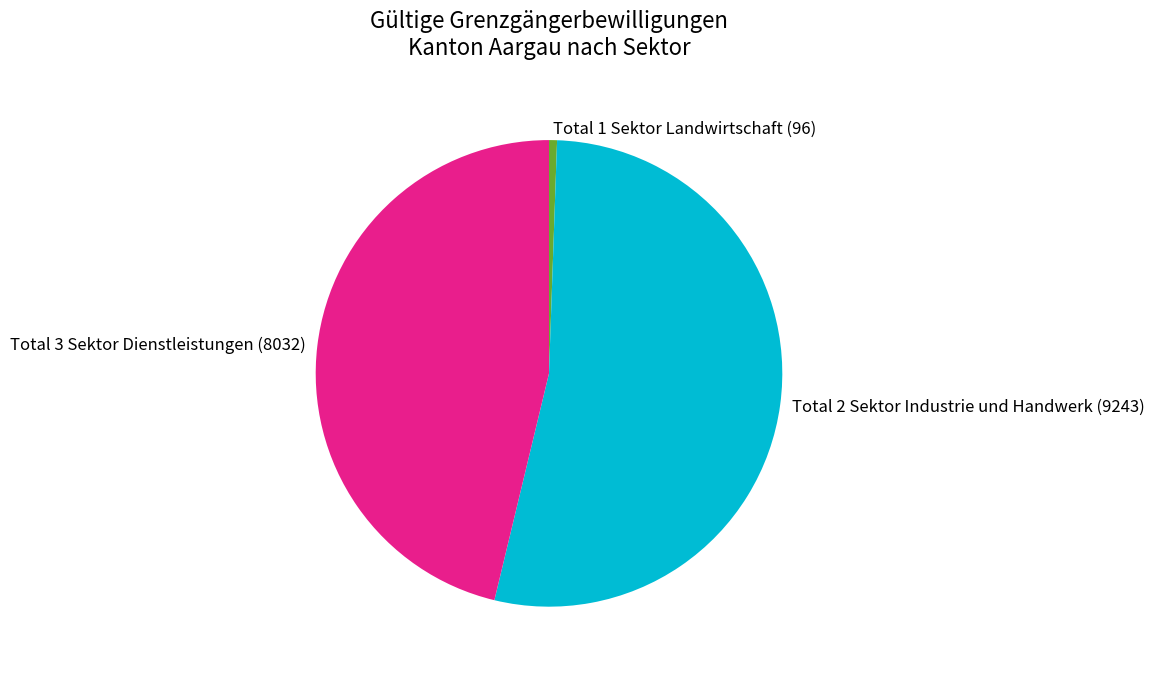

How many slices are in this pie chart?

3